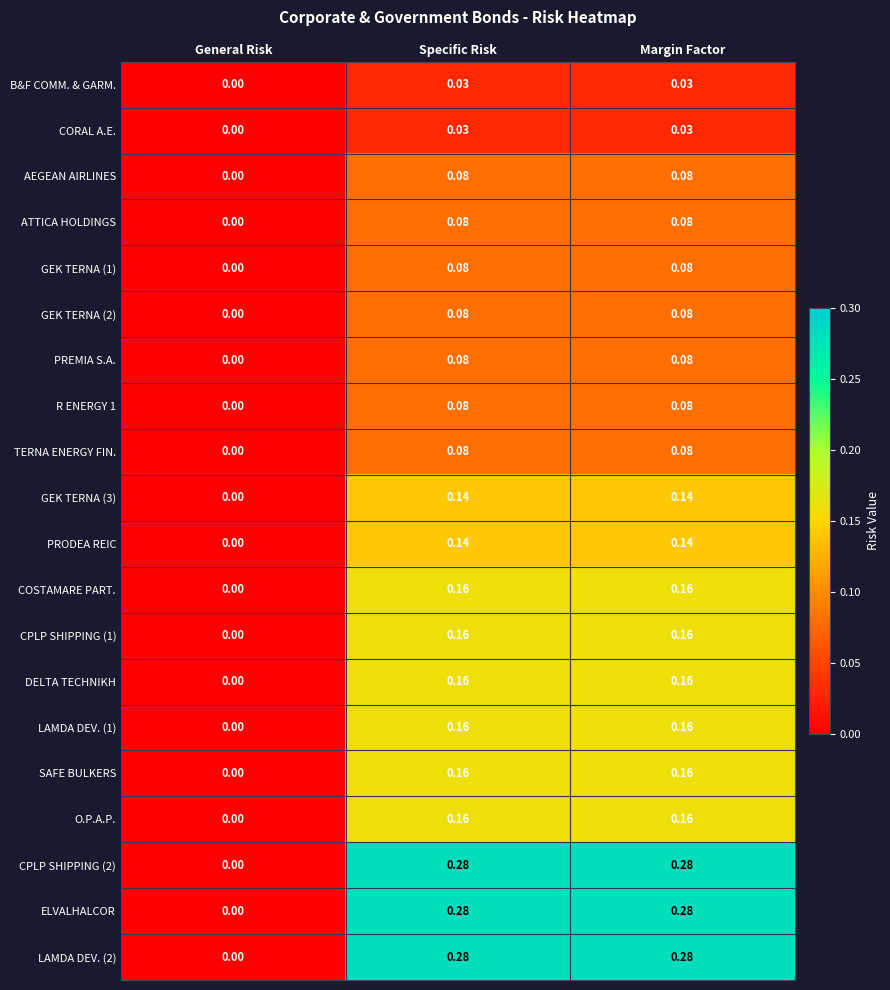

Which label corresponds to the smallest value in the chart?

General Risk